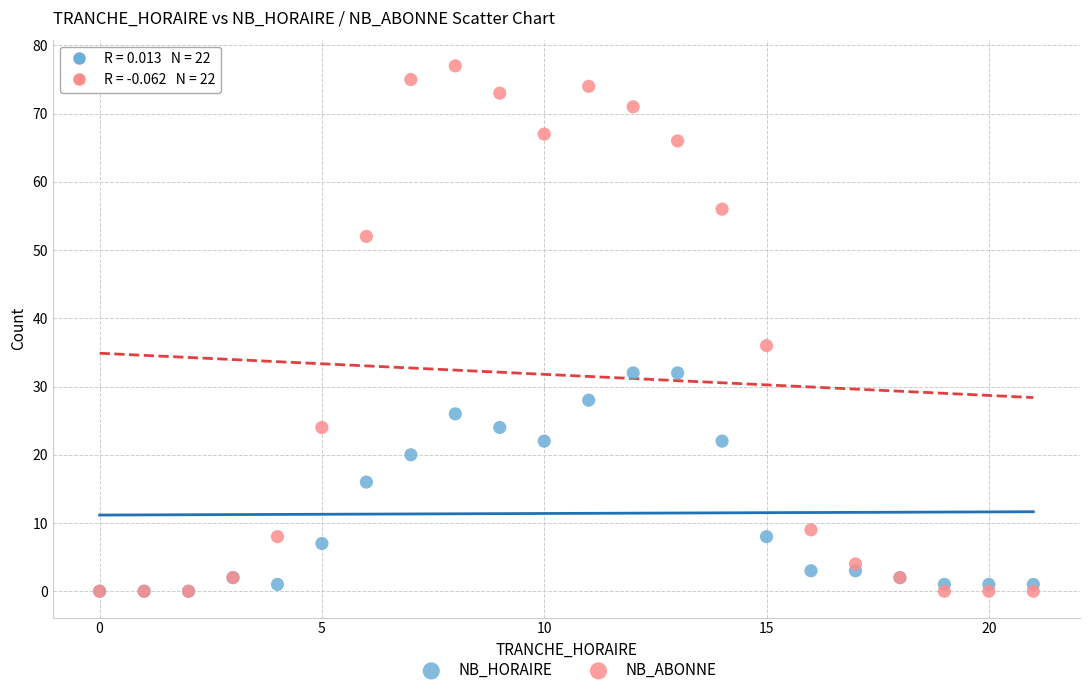

Across all series, what Y value is closest to 38?

36